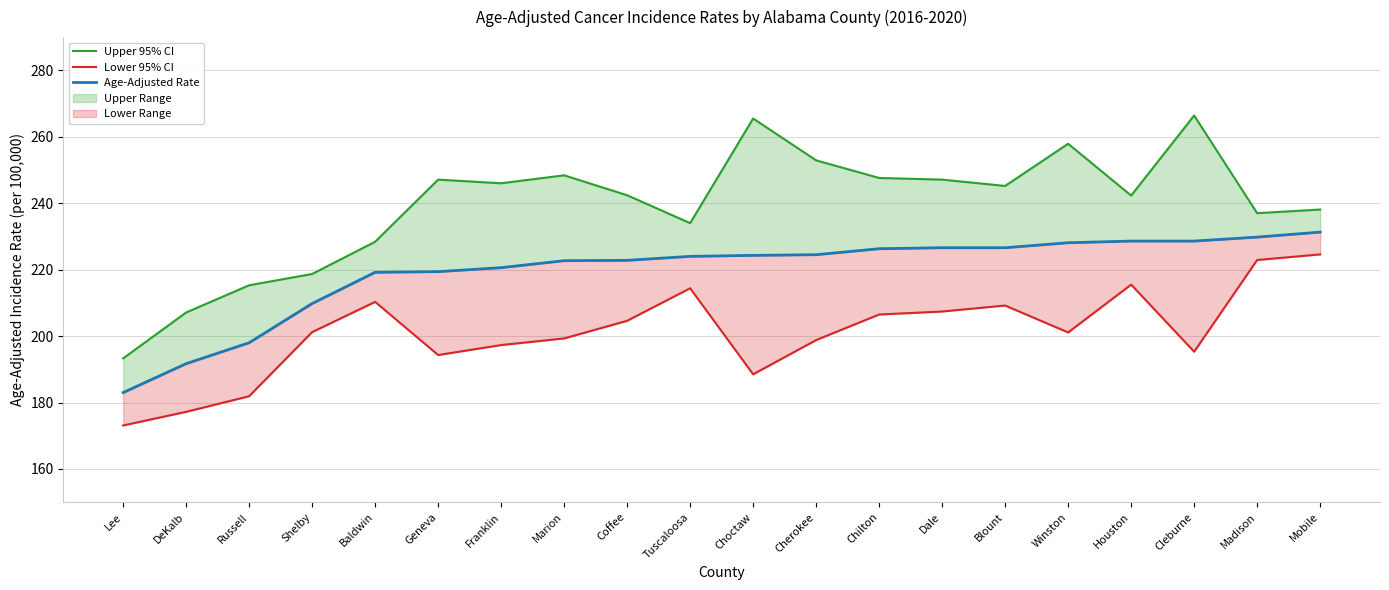

Which series has the largest range (max minus min)?

Upper 95% CI